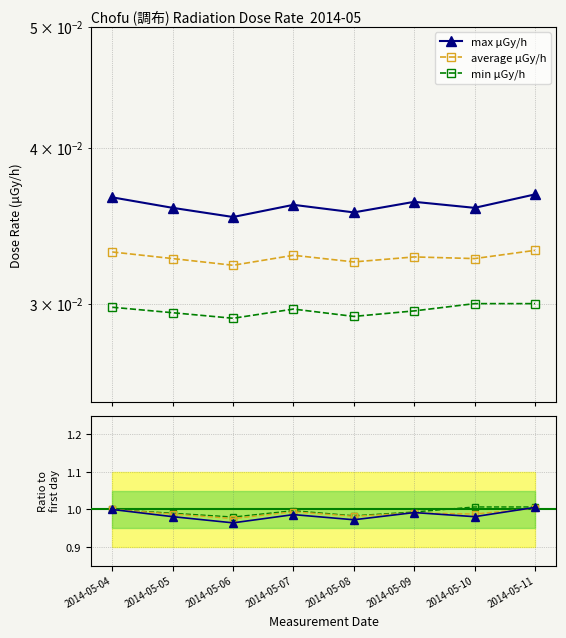

Reading right to left, what are all the values shown in this chart?

max μGy/h: 0.0	0.0	0.0	0.0	0.0	0.0	0.0	0.0
average μGy/h: 0.0	0.0	0.0	0.0	0.0	0.0	0.0	0.0
min μGy/h: 0.0	0.0	0.0	0.0	0.0	0.0	0.0	0.0
max: 1.0	1.0	1.0	1.0	1.0	1.0	1.0	1.0
average: 1.0	1.0	1.0	1.0	1.0	1.0	1.0	1.0
min: 1.0	1.0	1.0	1.0	1.0	1.0	1.0	1.0